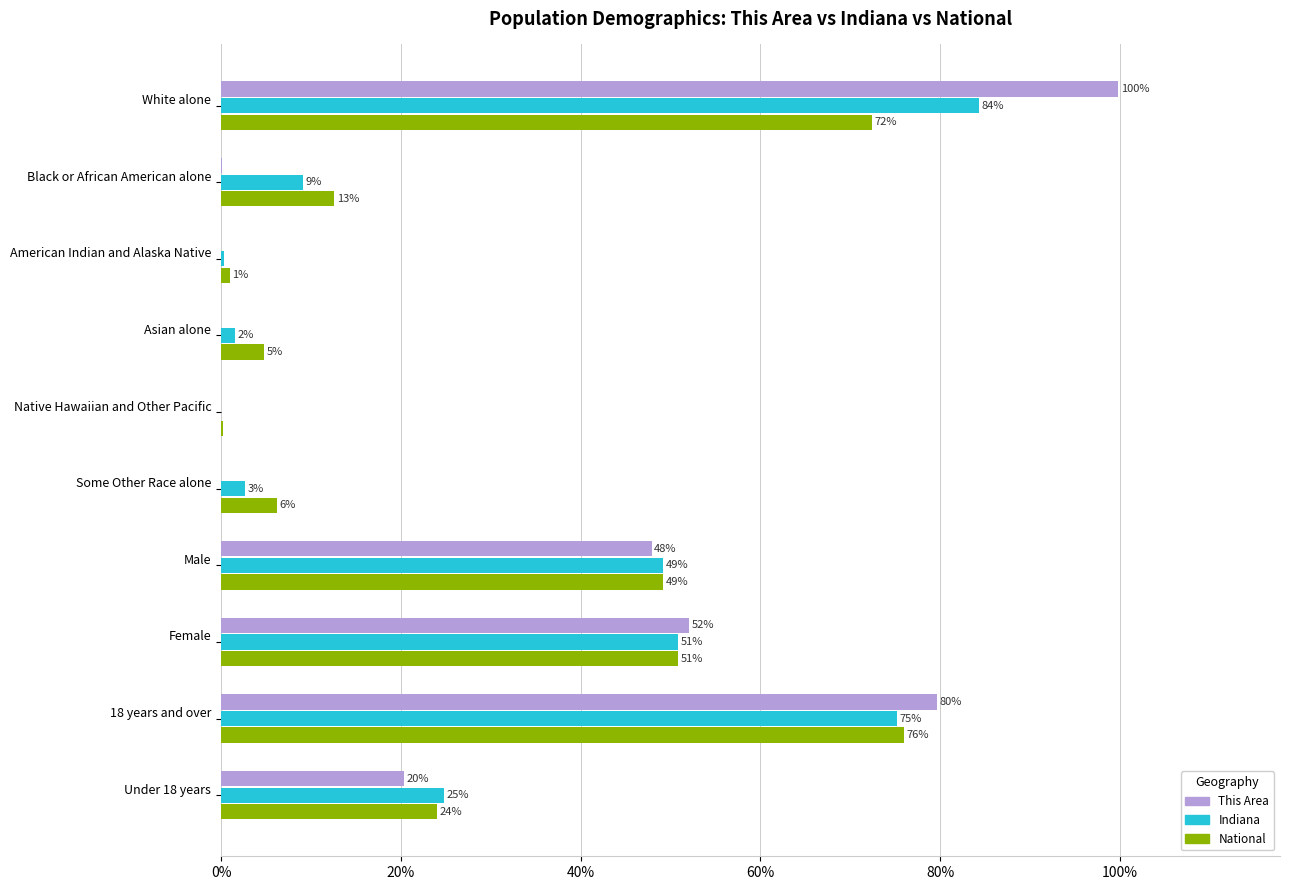

What is the sum of all This Area values?

300.0